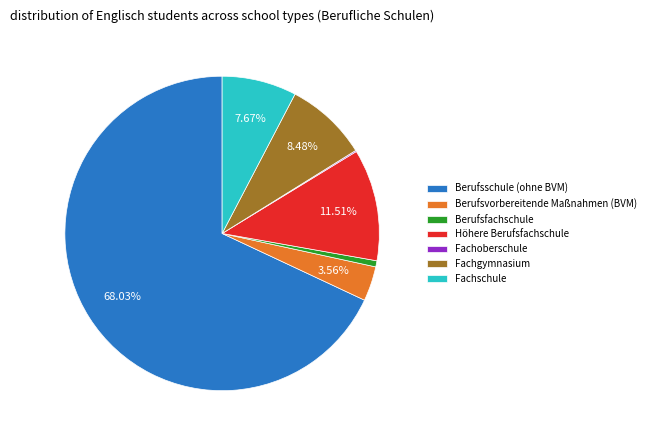

What is the total percentage of Fachgymnasium and Fachschule?

16.1%